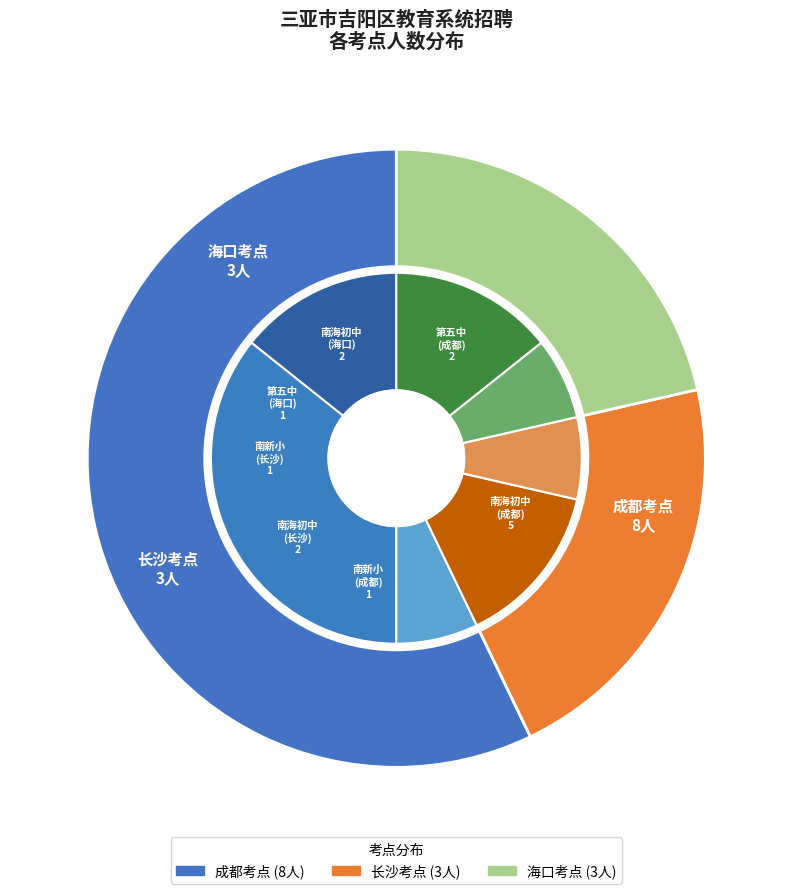

Which category has the smallest portion of the pie?

长沙考点